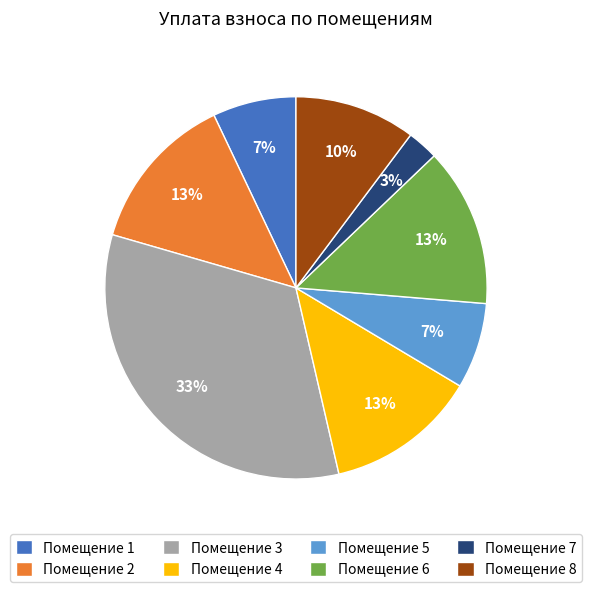

To the nearest percent, what is the difference between the Помещение 1 and Помещение 2 slice percentages?

6%